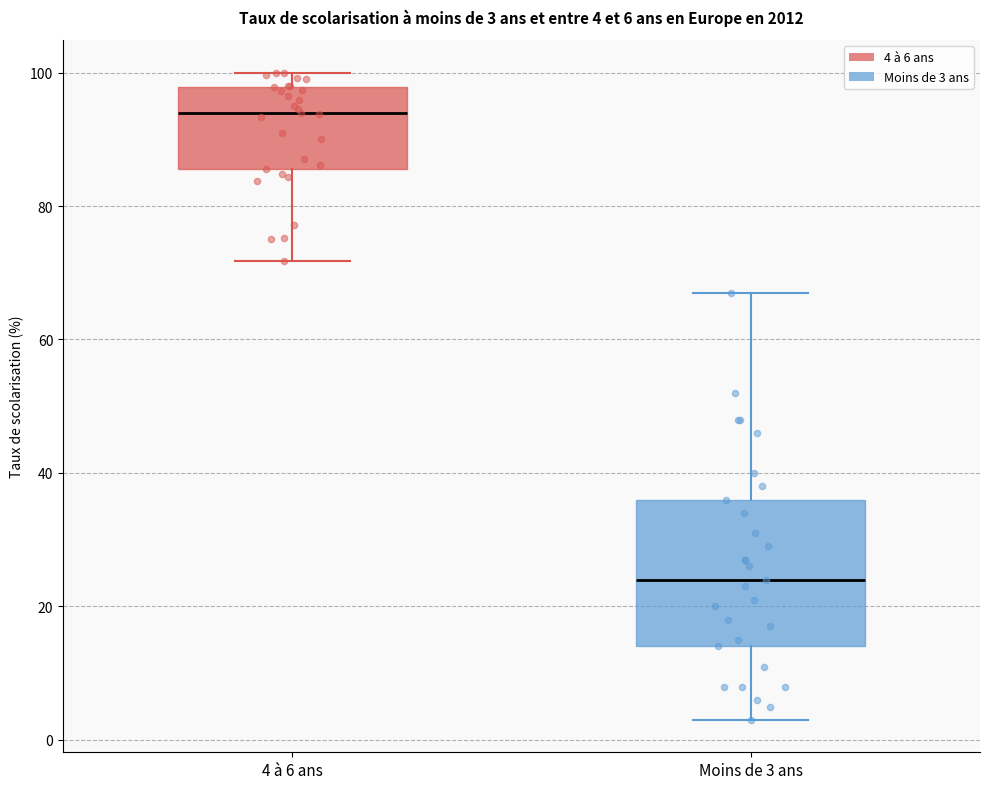

Comparing the boxes themselves (not the whiskers), which one is the tallest?

Moins de 3 ans